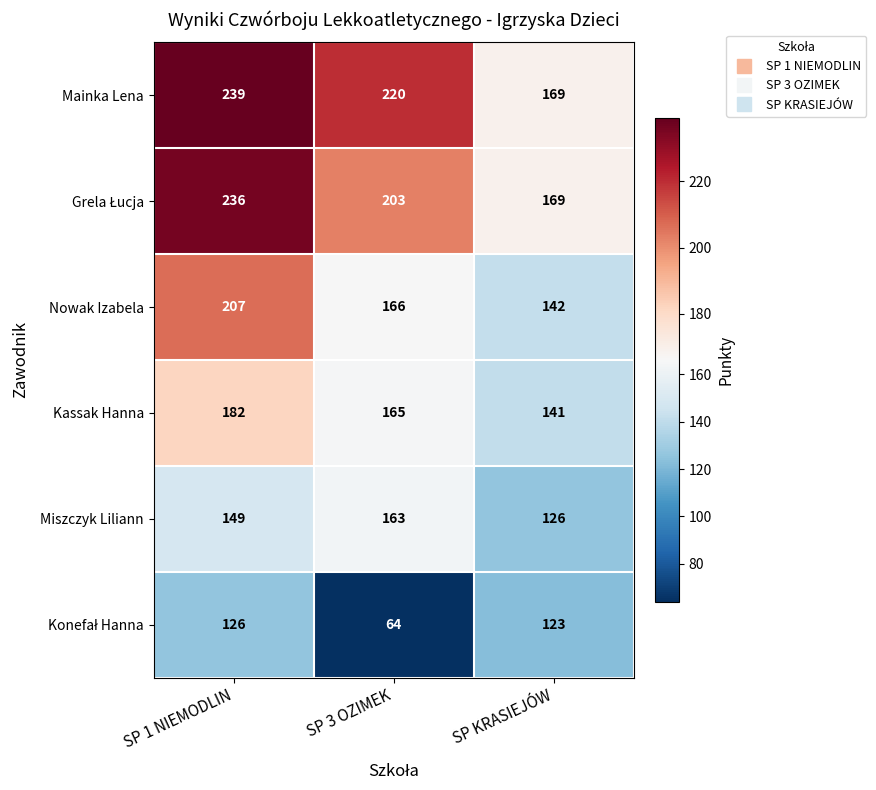

Which label corresponds to the smallest value in the chart?

SP 3 OZIMEK